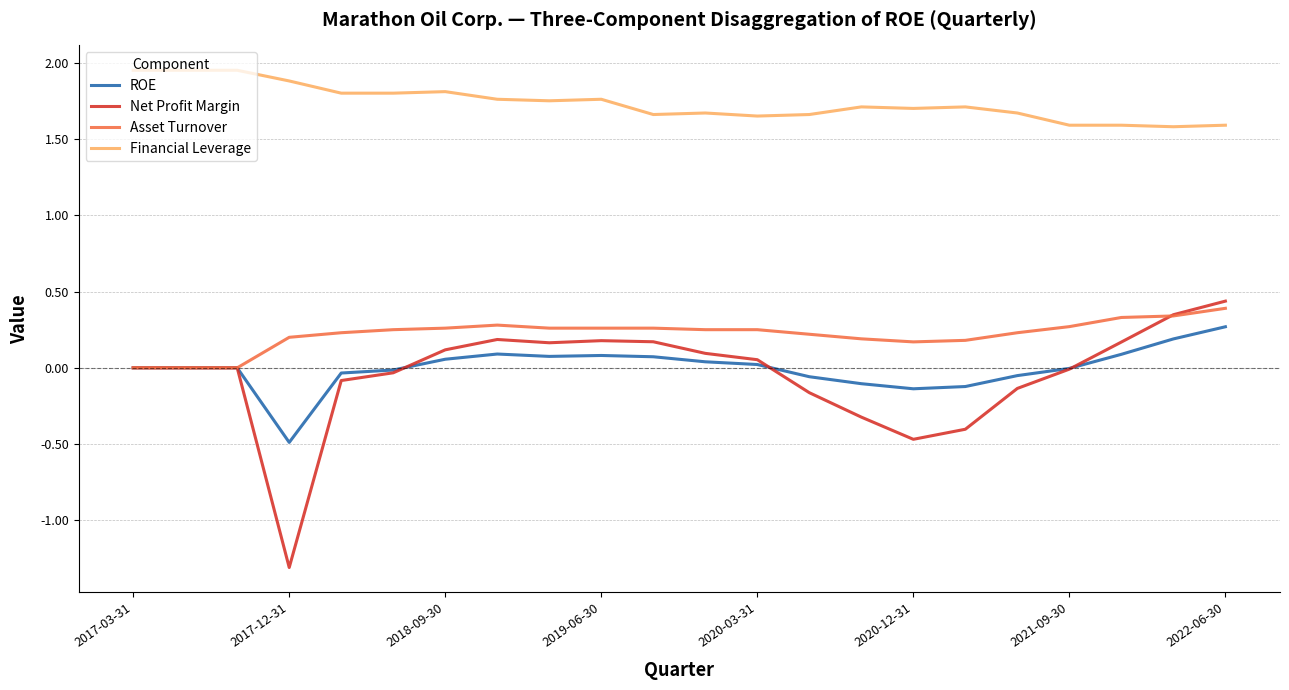

What is the lowest value of the Net Profit Margin series?

-1.3